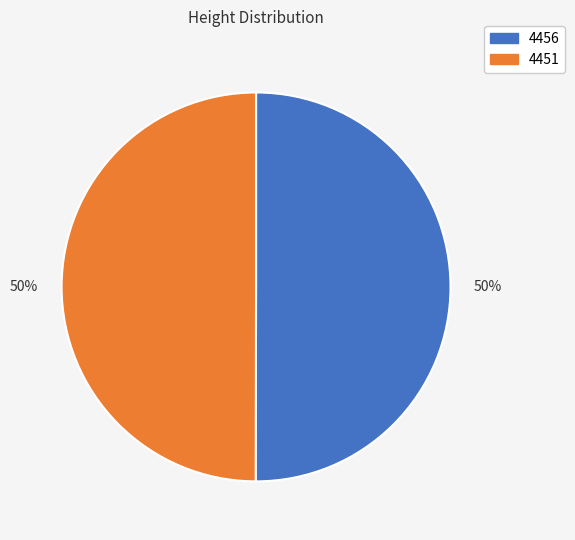

To the nearest percent, what is the average slice percentage?

50%